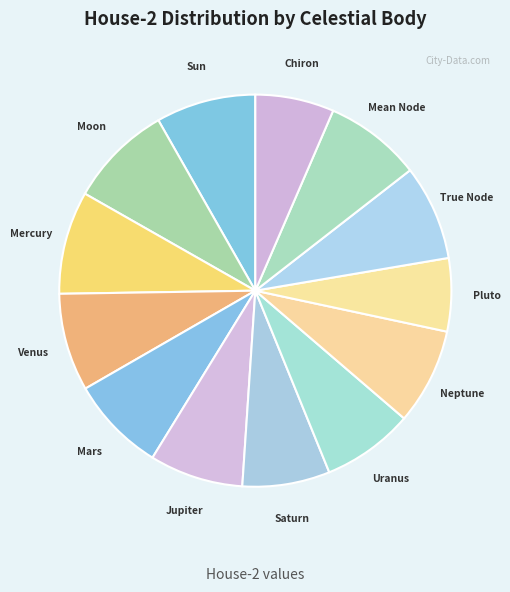

Does any single category account for the majority?

No